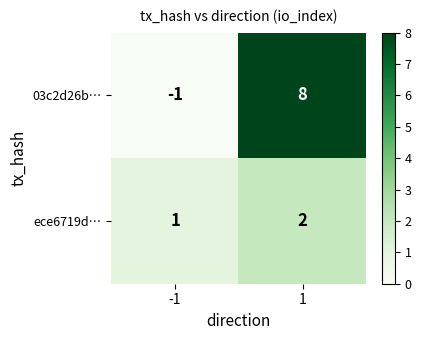

Which series changed the most between -1 and 1?

03c2d26b…